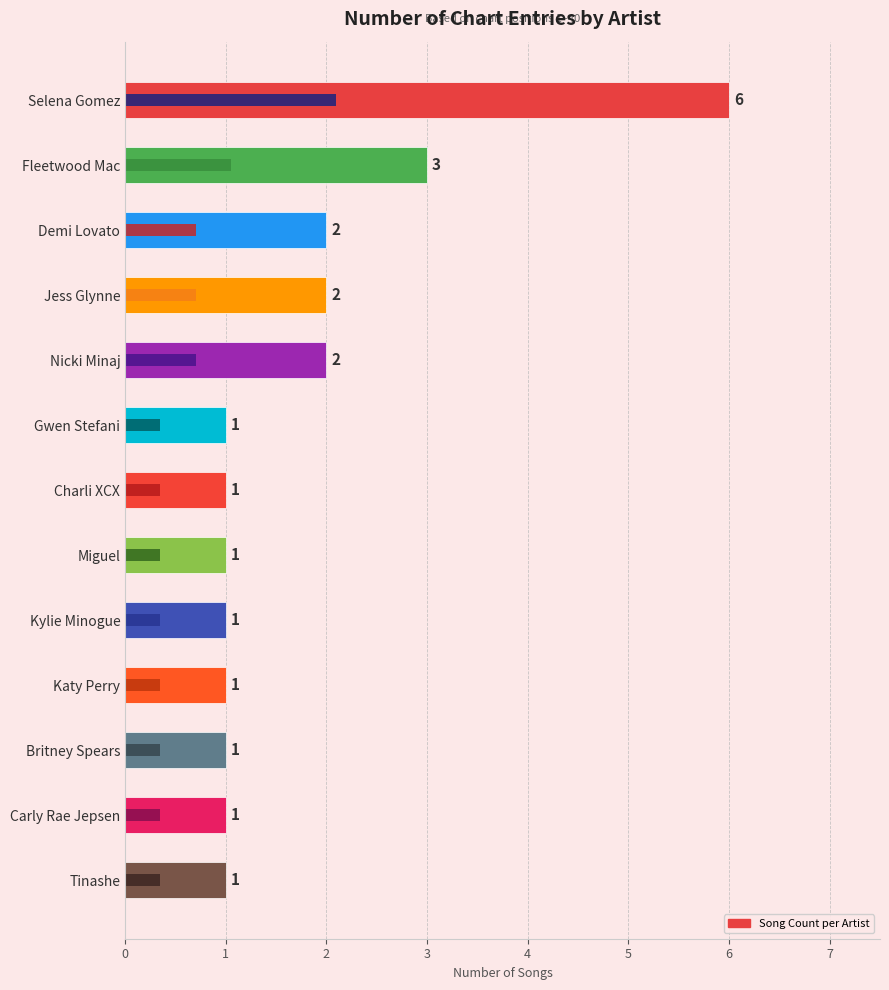

How many distinct data groups are displayed?

1